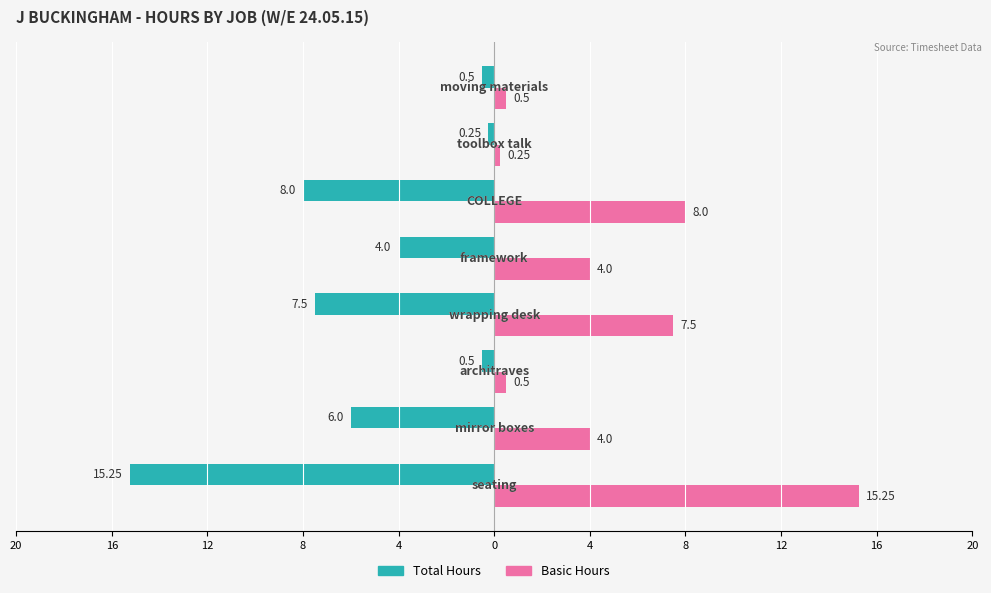

What are all the series names shown in the legend?

Total Hours, Basic Hours